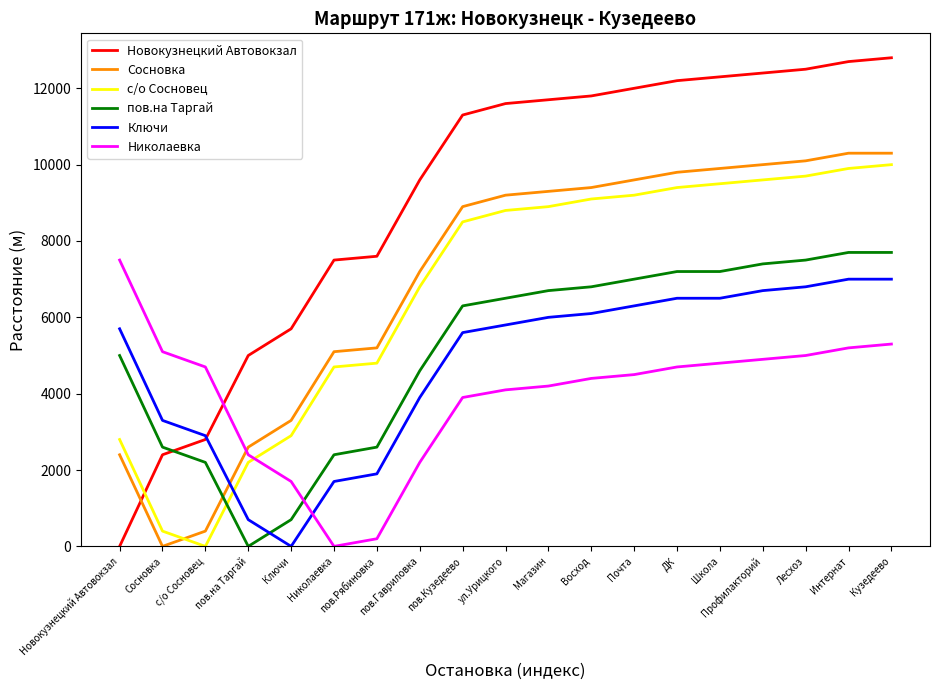

The value of Ключи at пов.Гавриловка is 2484. True or false?

False